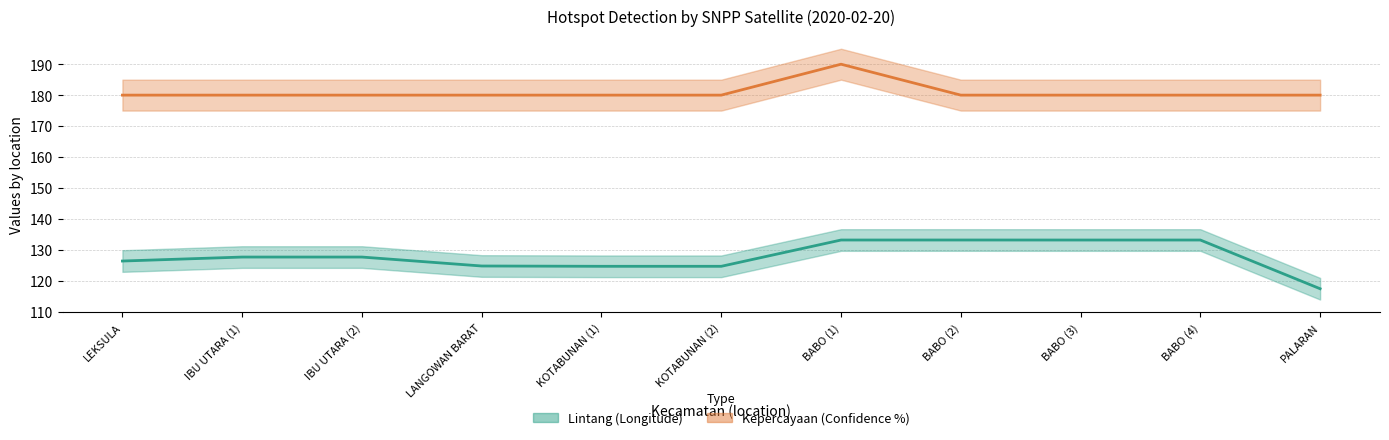

What position from the left is LEKSULA?

1